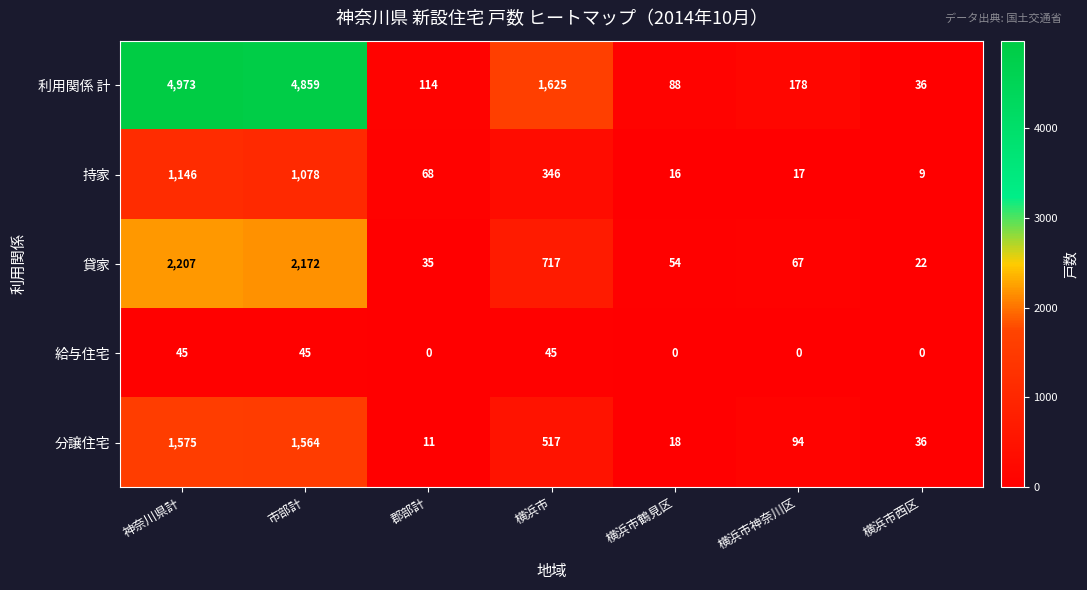

What is the sum of the 分譲住宅 values at 横浜市神奈川区 and 市部計?

1658